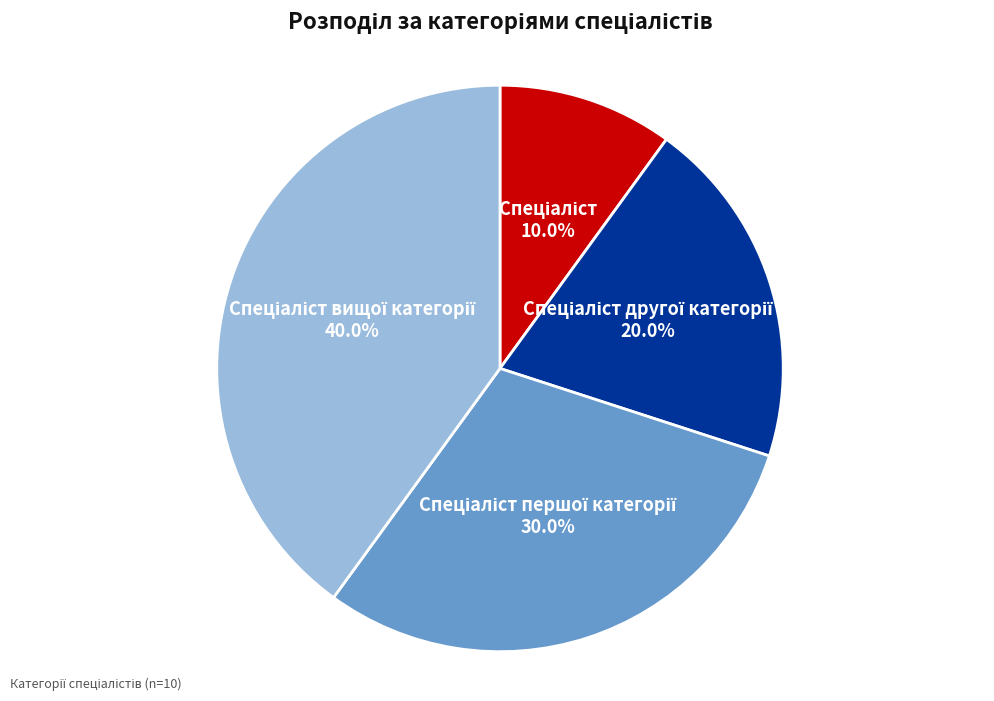

To the nearest percent, what is the average slice percentage?

25%